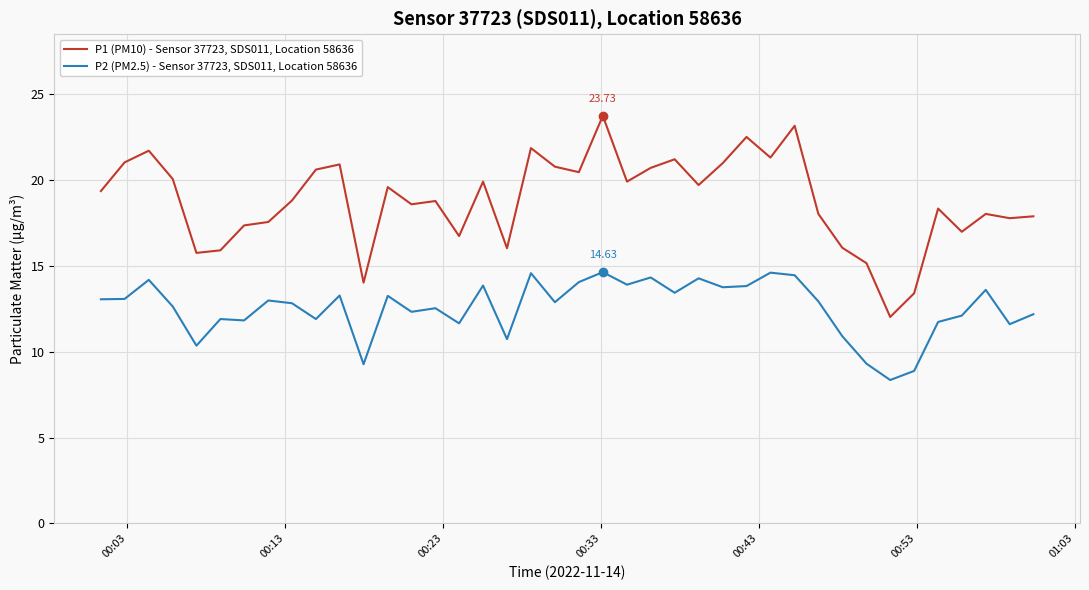

Rank the series by their maximum value, from lowest to highest.

P2 (PM2.5) - Sensor 37723, SDS011, Location 58636, P1 (PM10) - Sensor 37723, SDS011, Location 58636